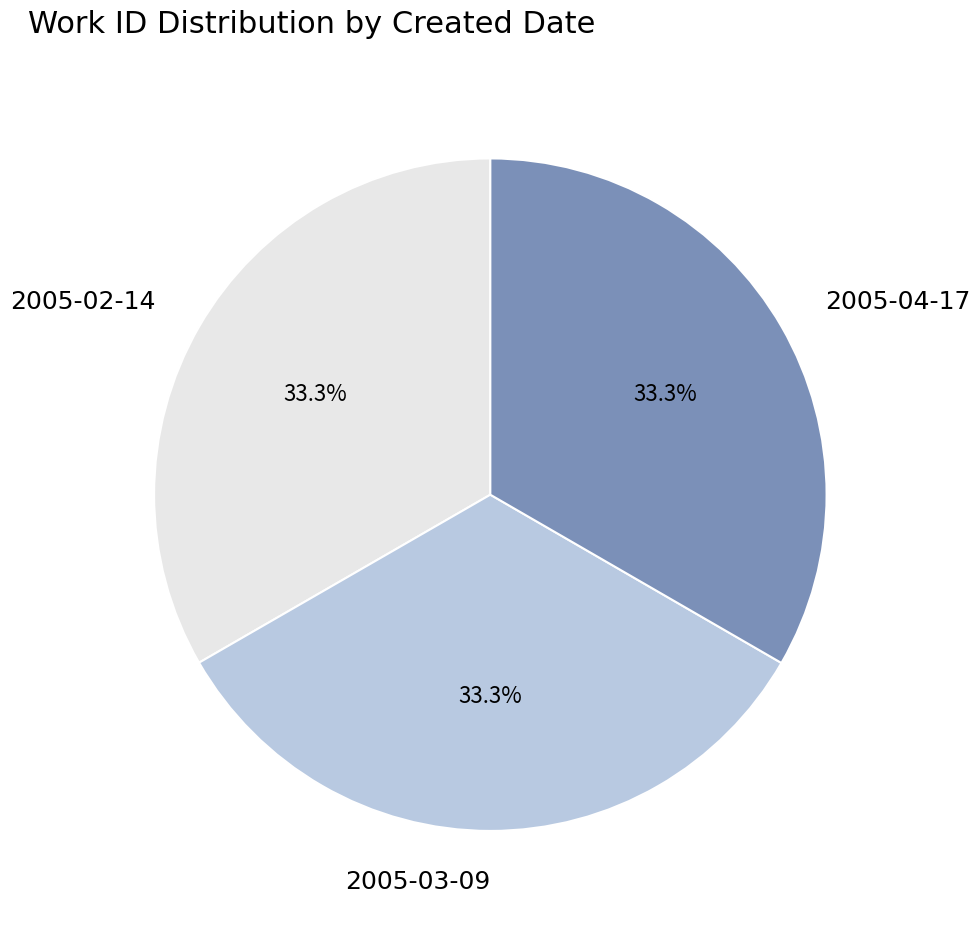

Does 2005-02-14 account for over 50% of the chart?

No